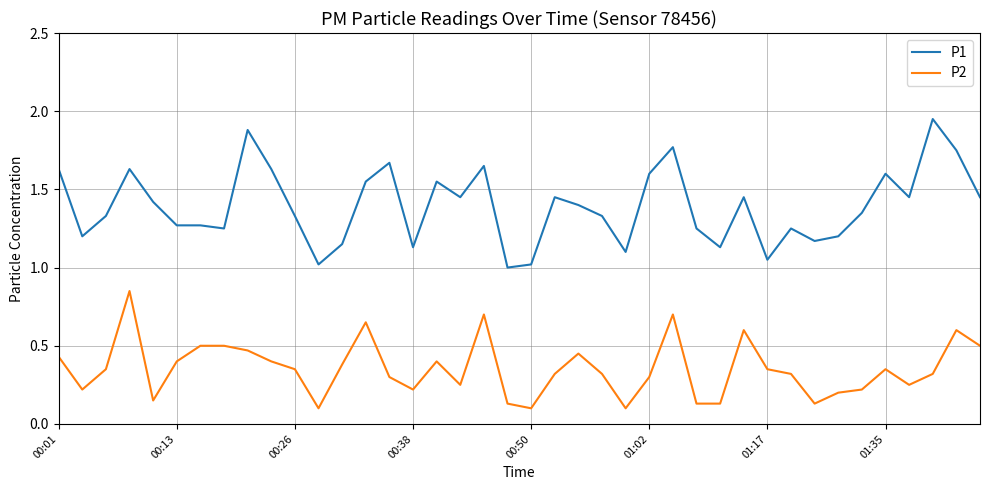

Which series has the largest total across all categories?

P1